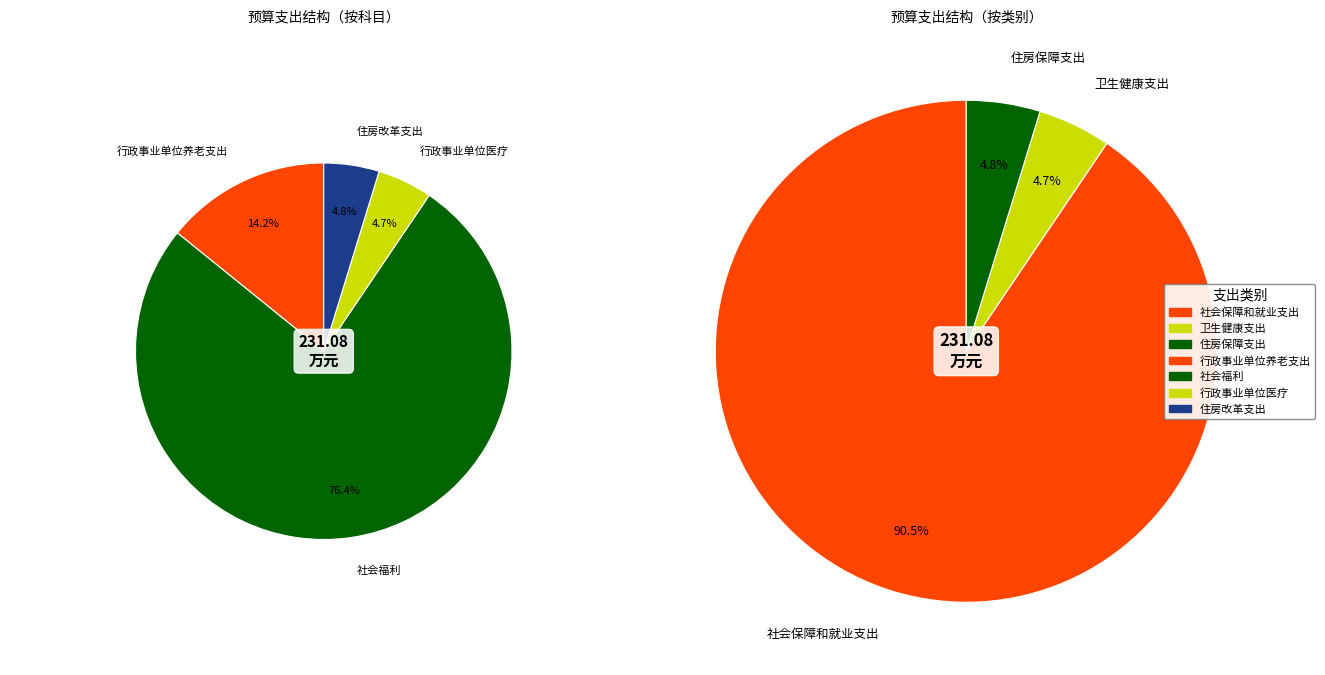

How much of the chart is everything except 社会保障和就业支出?

9.5%